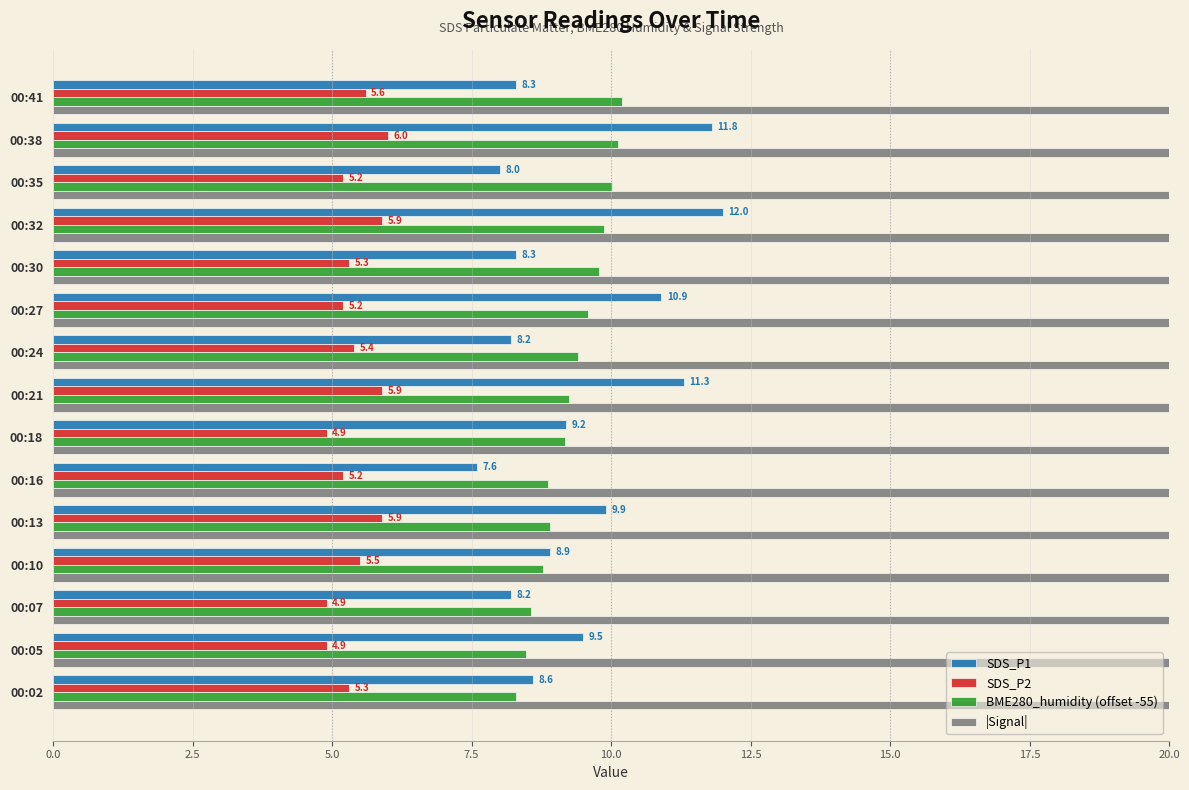

Which series has the widest spread of values?

SDS_P1